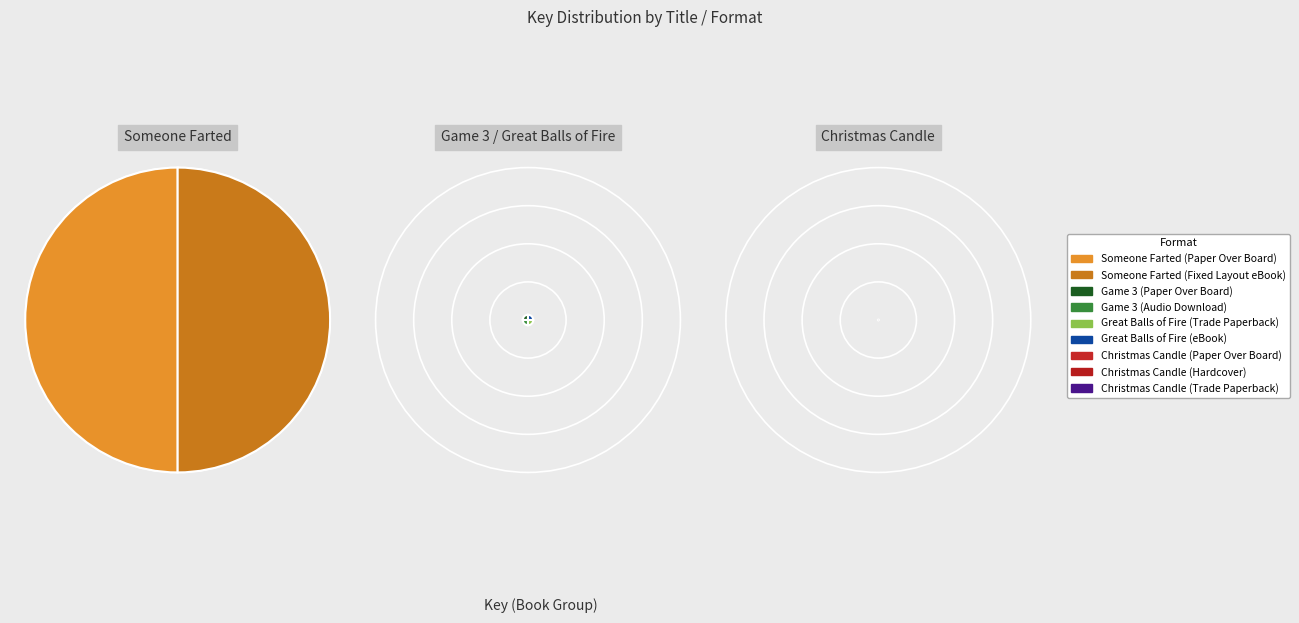

Which category has the biggest portion of the pie?

Someone Farted (Paper Over Board)